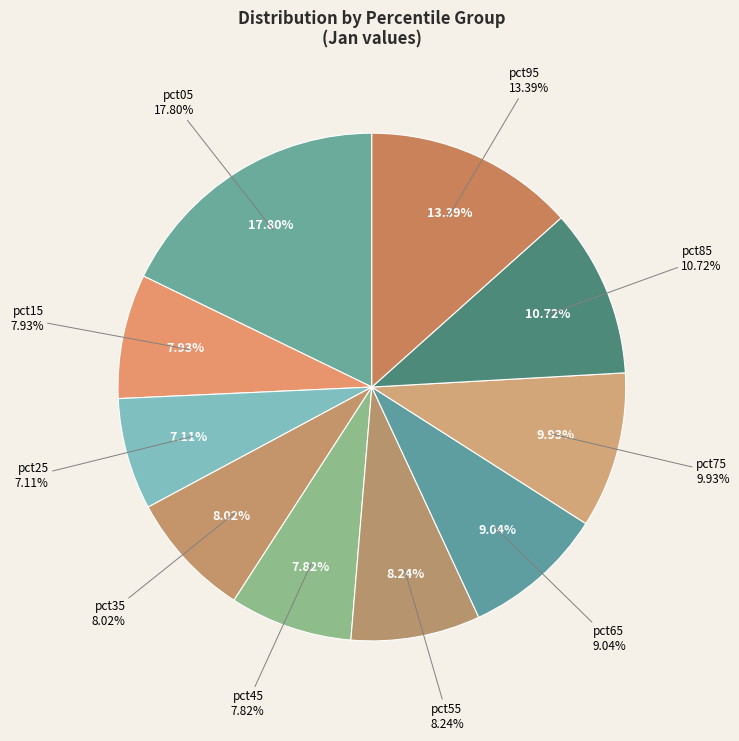

What percentage is the pct75 slice, to the nearest percent?

10%